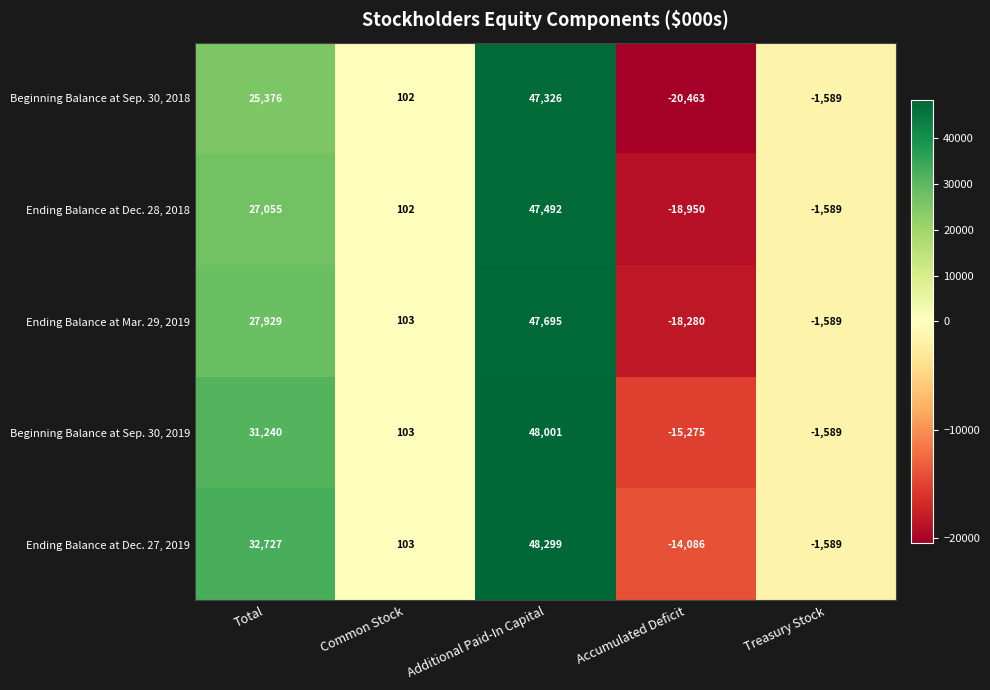

Which series has the widest spread of values?

Beginning Balance at Sep. 30, 2018